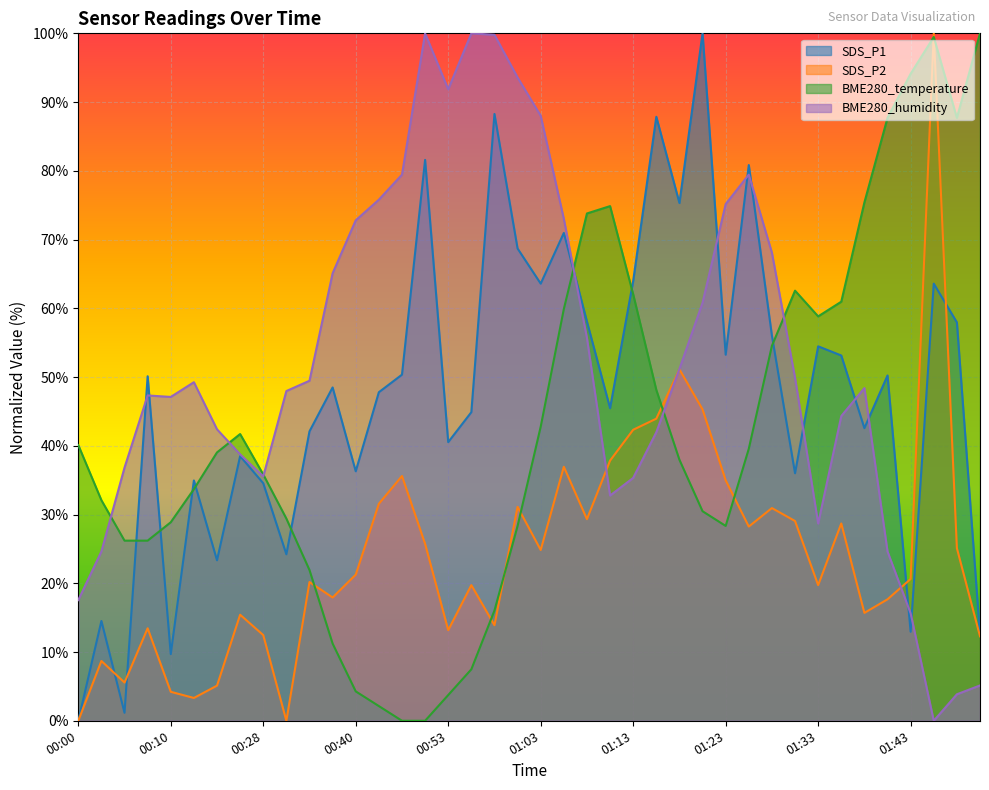

Between 00:25 and 00:58, which series saw the biggest shift?

BME280_humidity